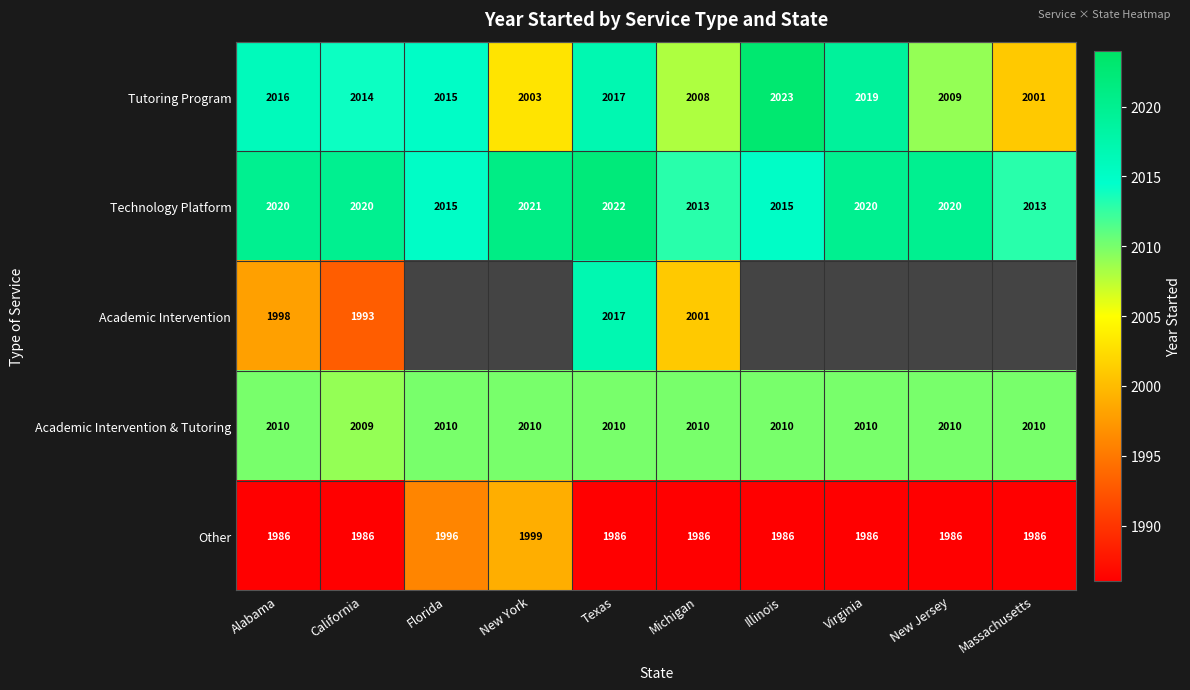

The value of Academic Intervention & Tutoring at California is 2009. True or false?

True